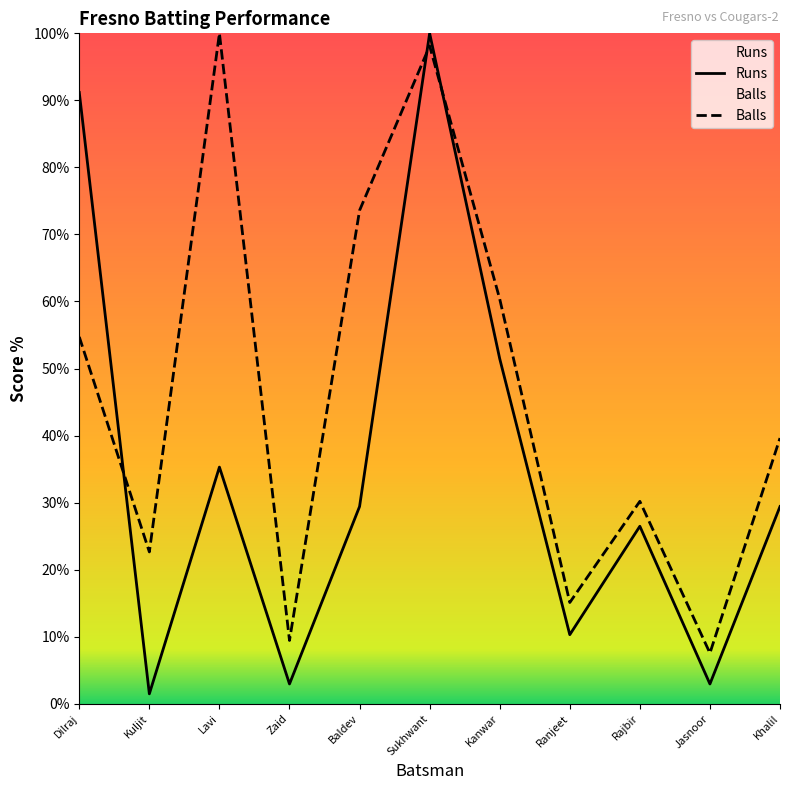

Which series has the largest total across all categories?

Balls